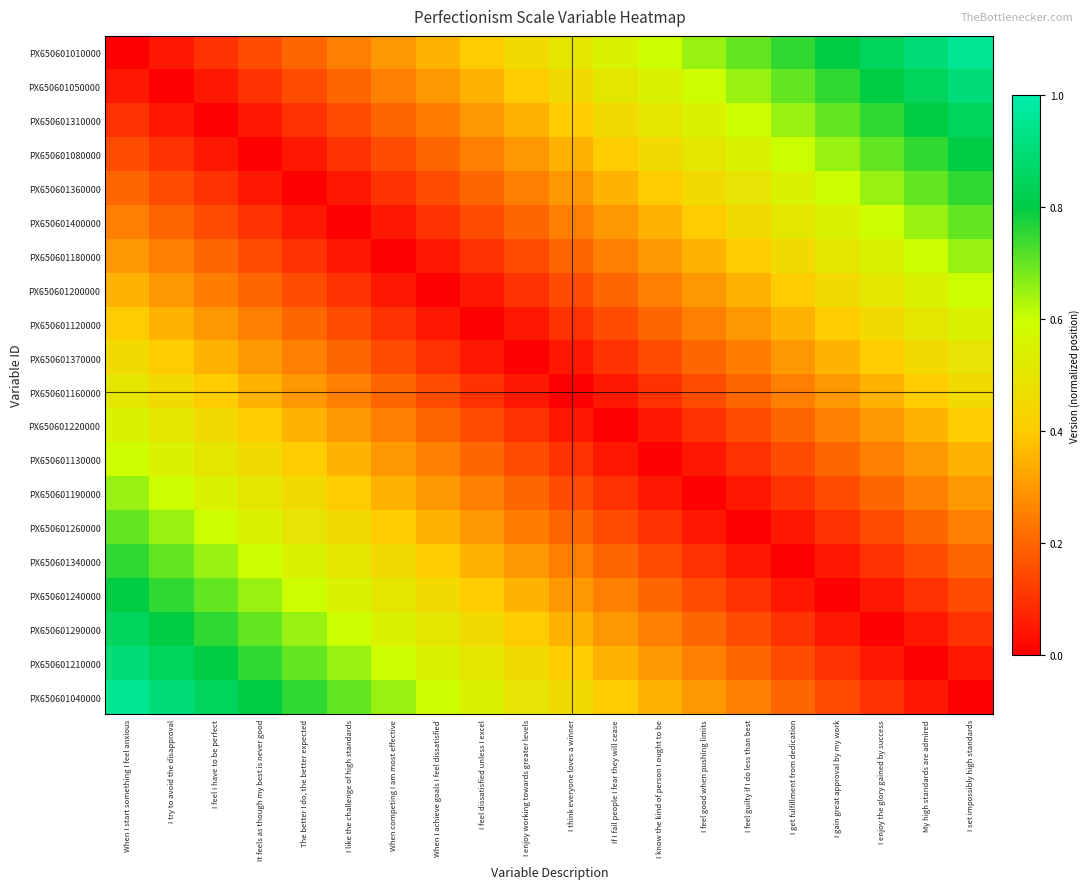

Rank the series by their maximum value, from highest to lowest.

PX650601010000, PX650601040000, PX650601210000, PX650601050000, PX650601310000, PX650601290000, PX650601240000, PX650601080000, PX650601360000, PX650601340000, PX650601400000, PX650601260000, PX650601190000, PX650601180000, PX650601200000, PX650601130000, PX650601220000, PX650601120000, PX650601160000, PX650601370000